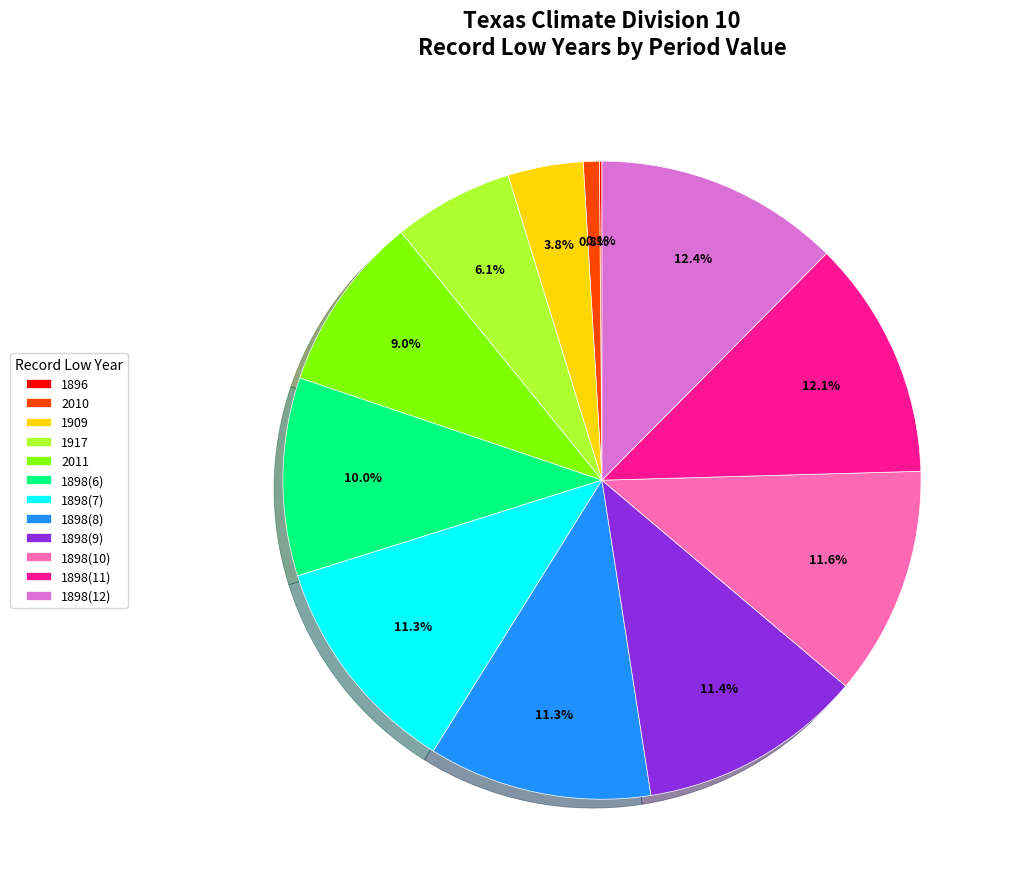

Do 1898(9) and 1909 together represent more than half of the pie?

No